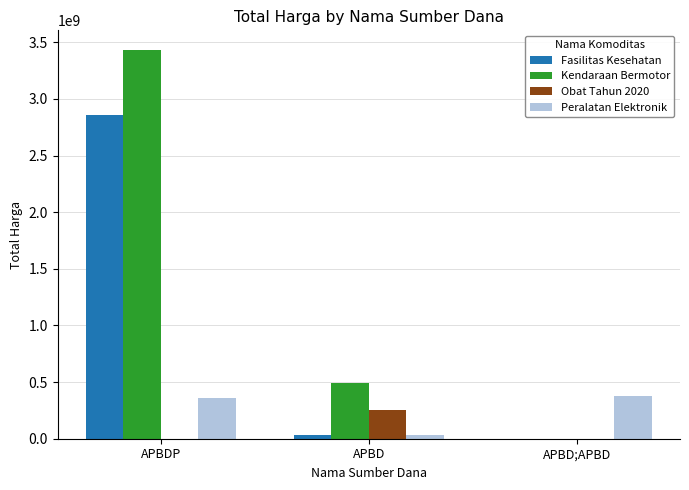

True or false: Kendaraan Bermotor has a value of 0 at APBD;APBD.

True